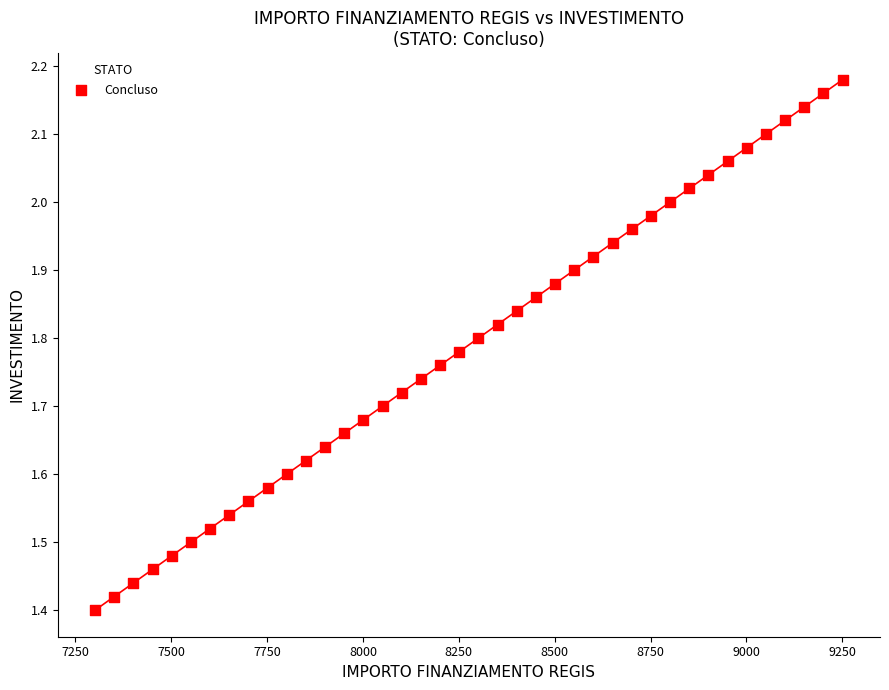

What is the range of X values (max minus min)?

1950.0